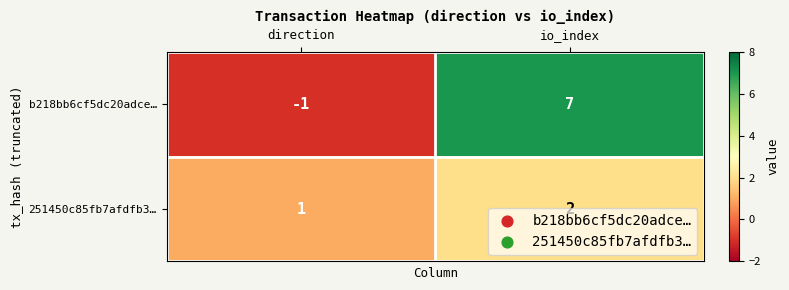

Count the number of categories in the chart.

2